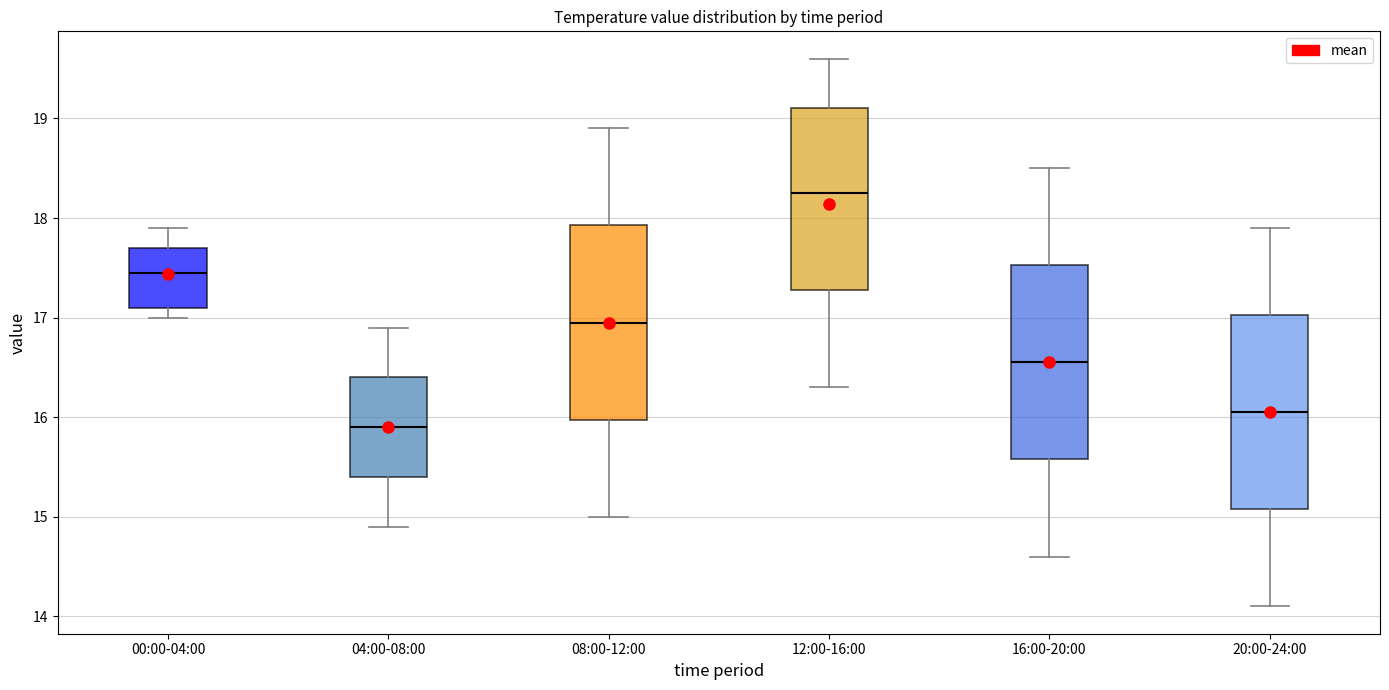

Where is the upper edge of the box for 08:00-12:00 on the y-axis? The values are not printed on the chart, so give them approximately, as read against the axis.

17.9